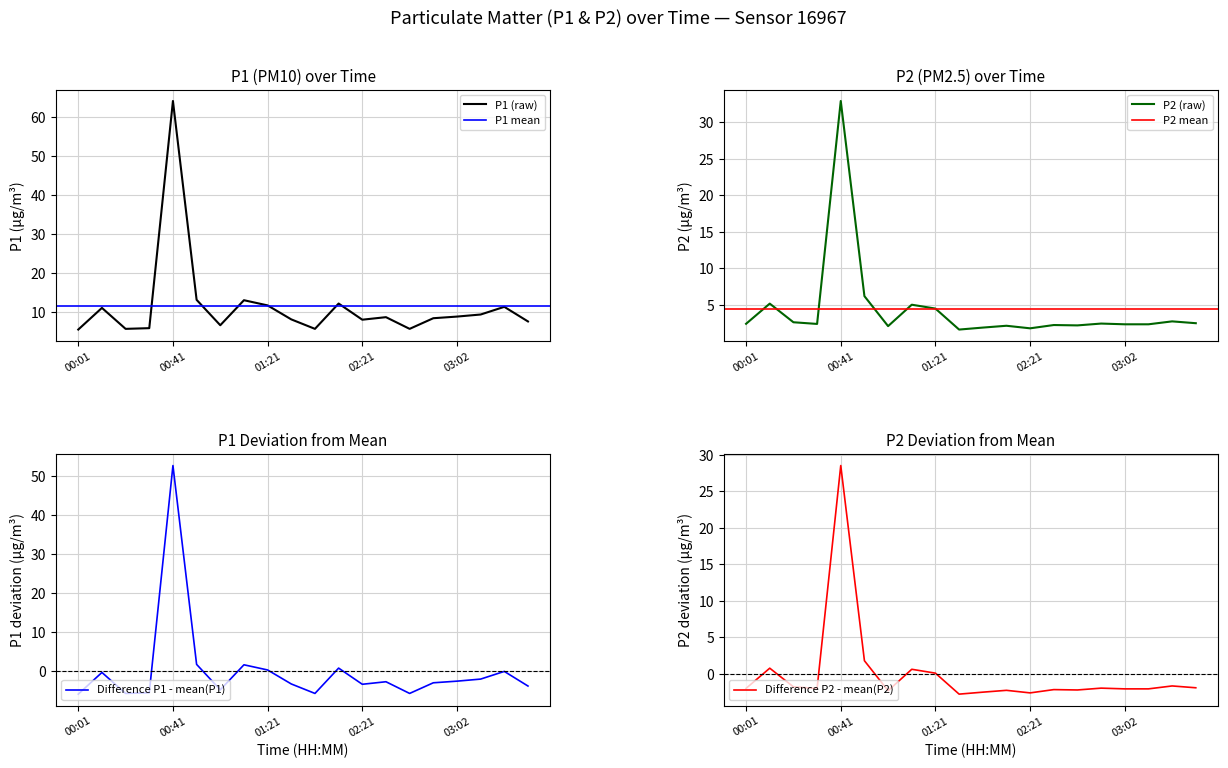

Where is P1 nearest to the value 34?

00:51